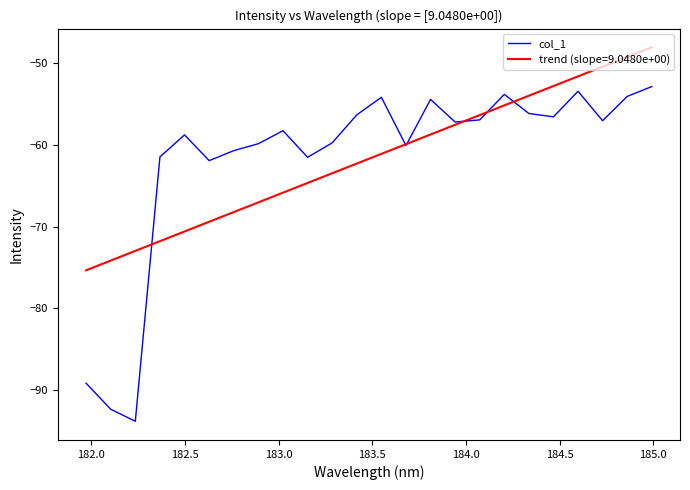

What is the smallest value displayed?

-93.8